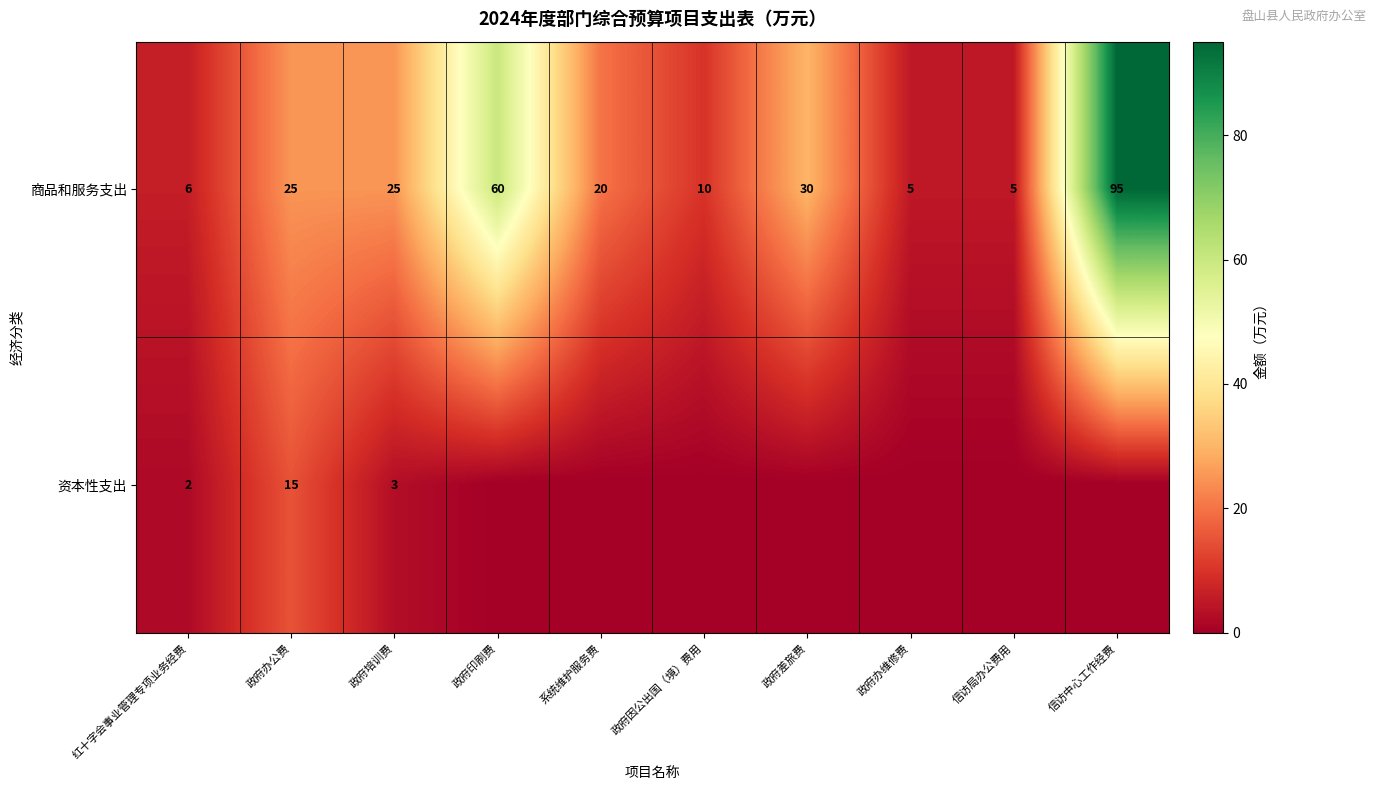

What is the difference between the maximum and minimum values in the 商品和服务支出 series?

90